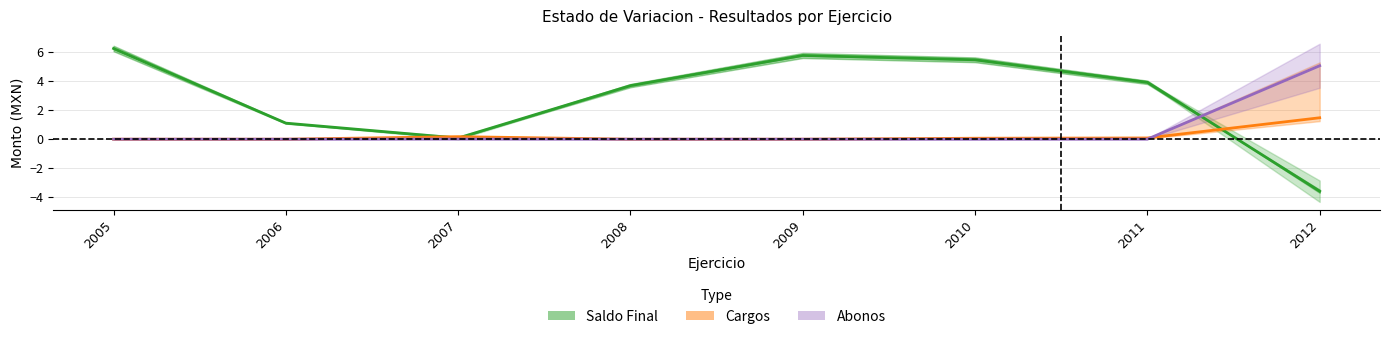

Does the chart display data point markers on the line(s)?

No